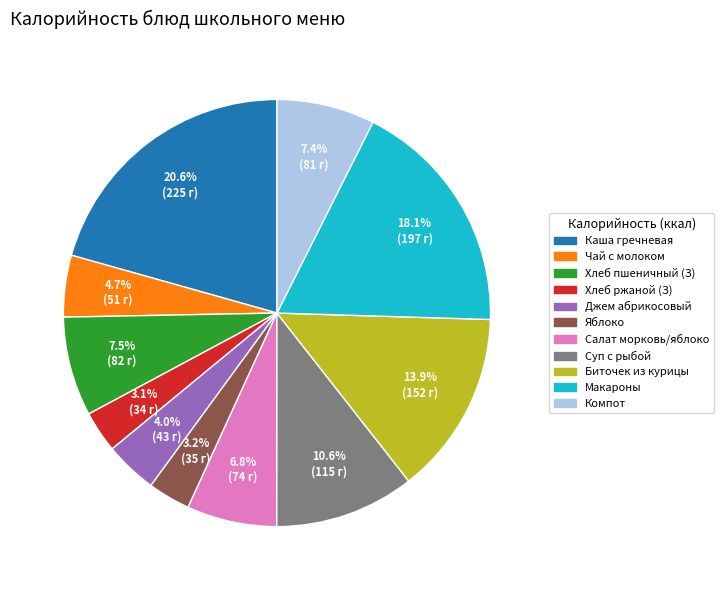

How many segments does this pie chart have?

11